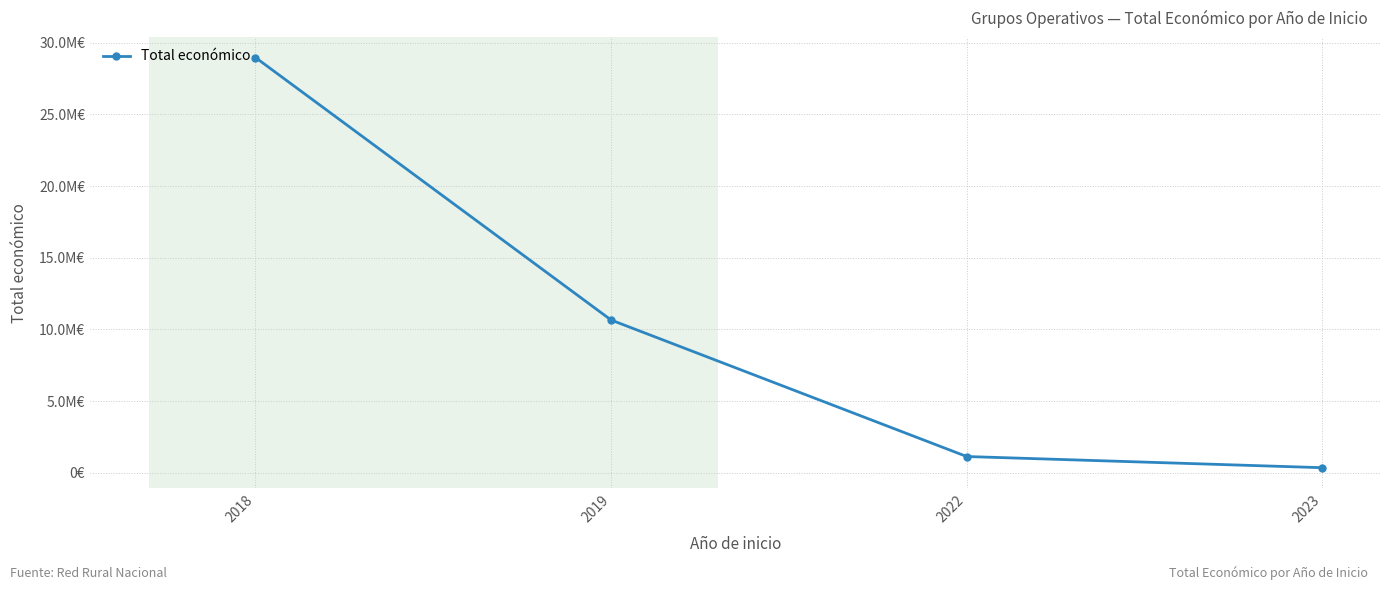

What is the maximum value shown in the chart?

28964240